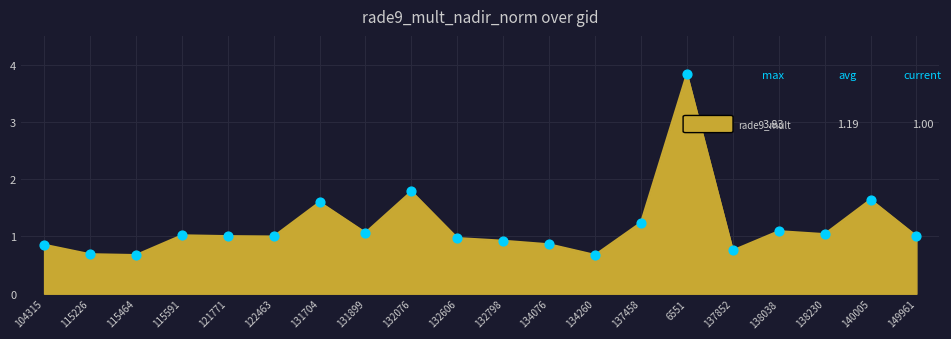

Between 132798 and 149961, which is larger?

149961